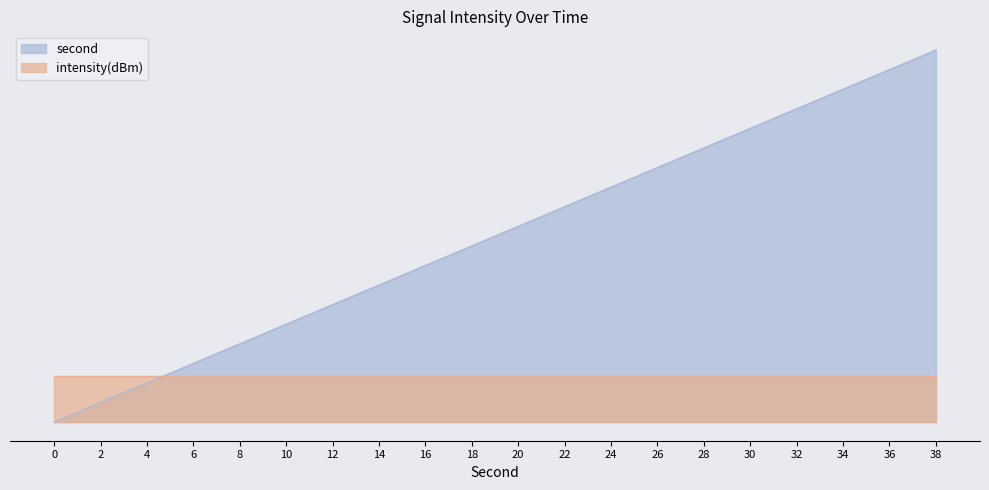

List the labels in order of value, largest first.

38, 36, 34, 32, 30, 28, 26, 24, 22, 20, 18, 16, 14, 12, 10, 8, 6, 4, 2, 0